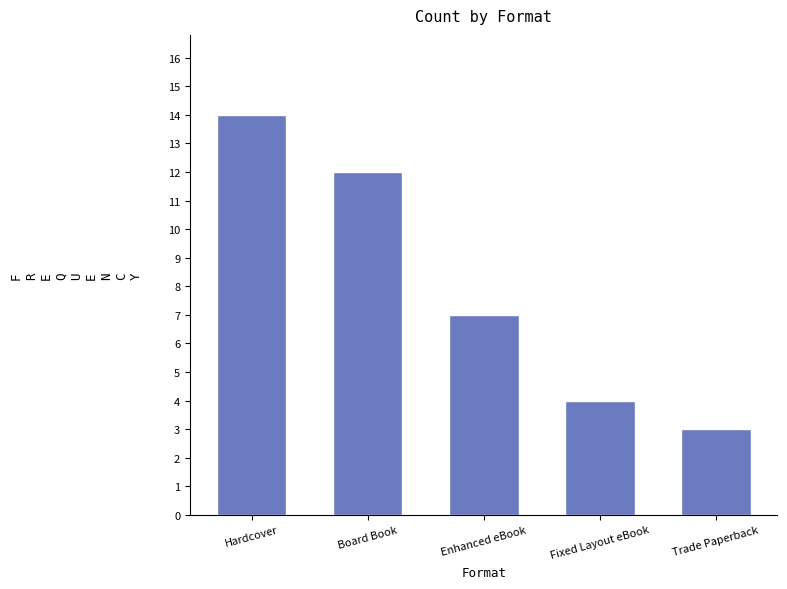

What is the greatest value displayed?

14